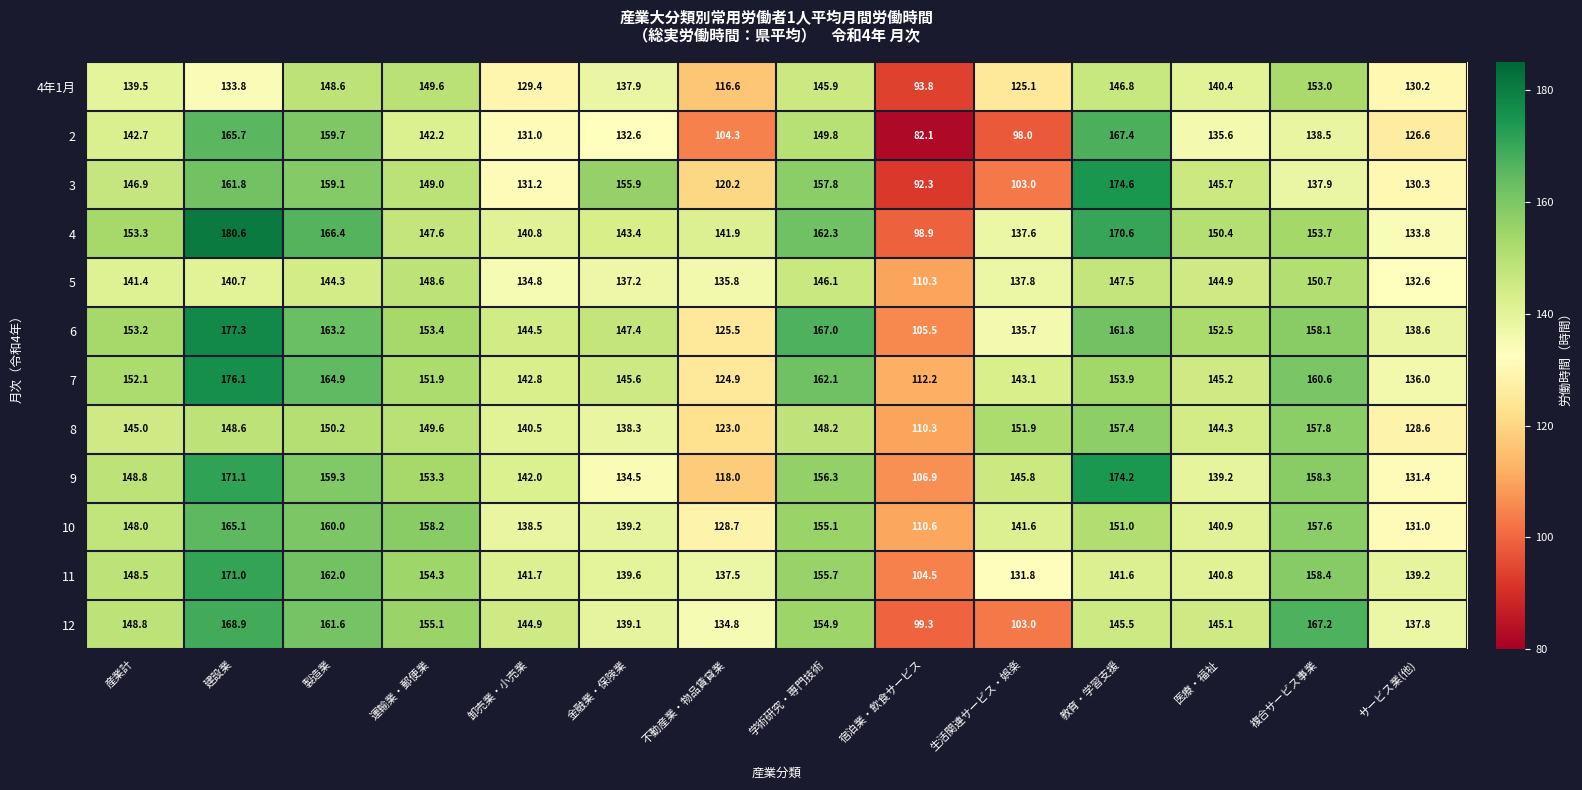

At which label is 2 closest to 124?

サービス業(他)